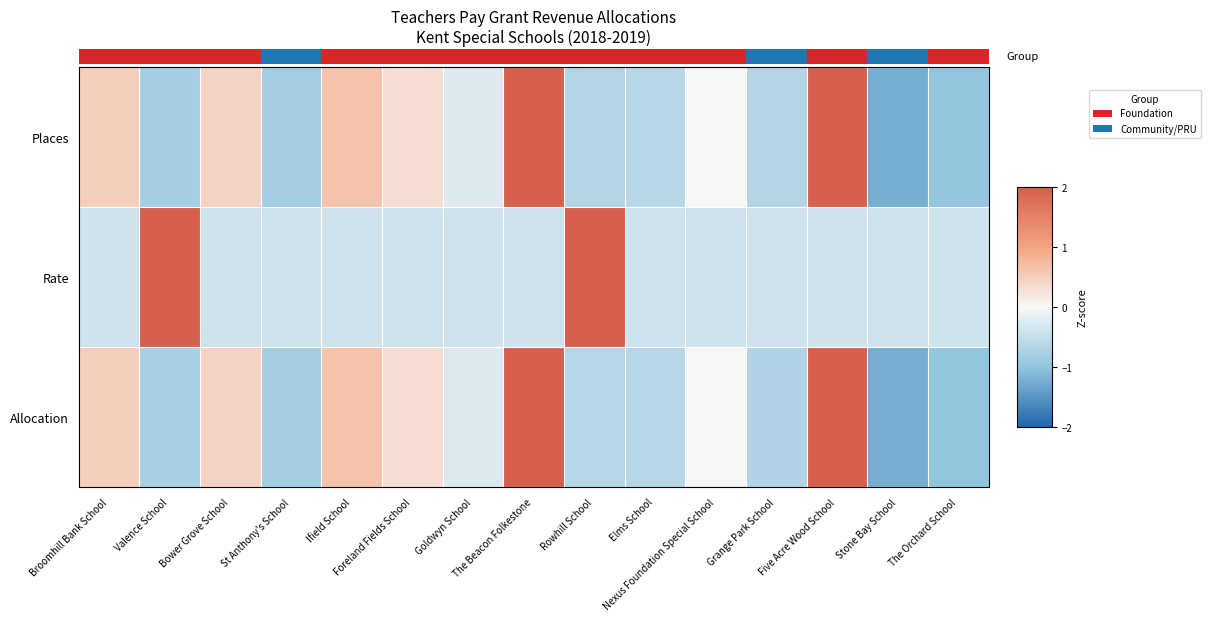

Which series has the widest spread of values?

Allocation